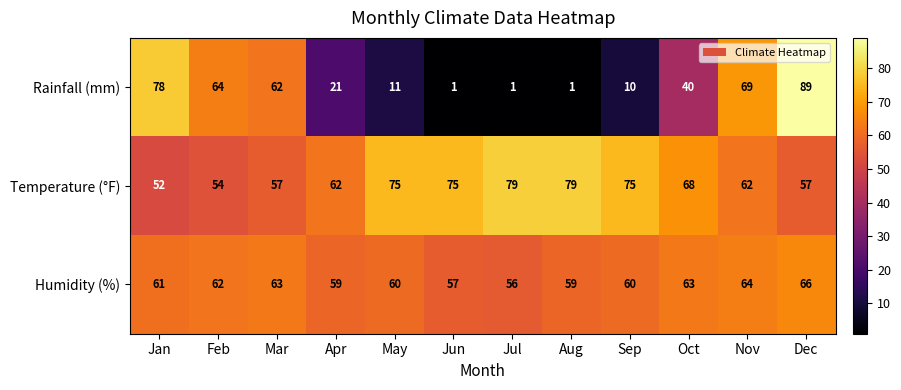

Is it true that Rainfall (mm) equals 31 at Apr?

False